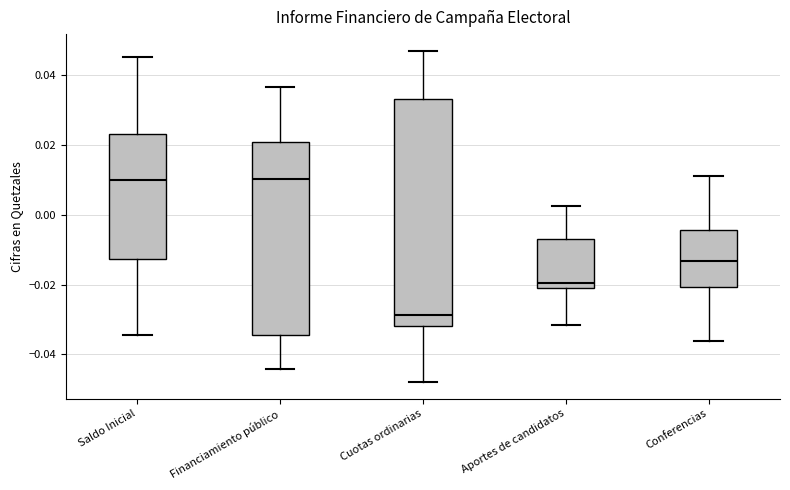

Where does the lower whisker of the box for Cuotas ordinarias end on the y-axis? The values are not printed on the chart, so give them approximately, as read against the axis.

-0.048